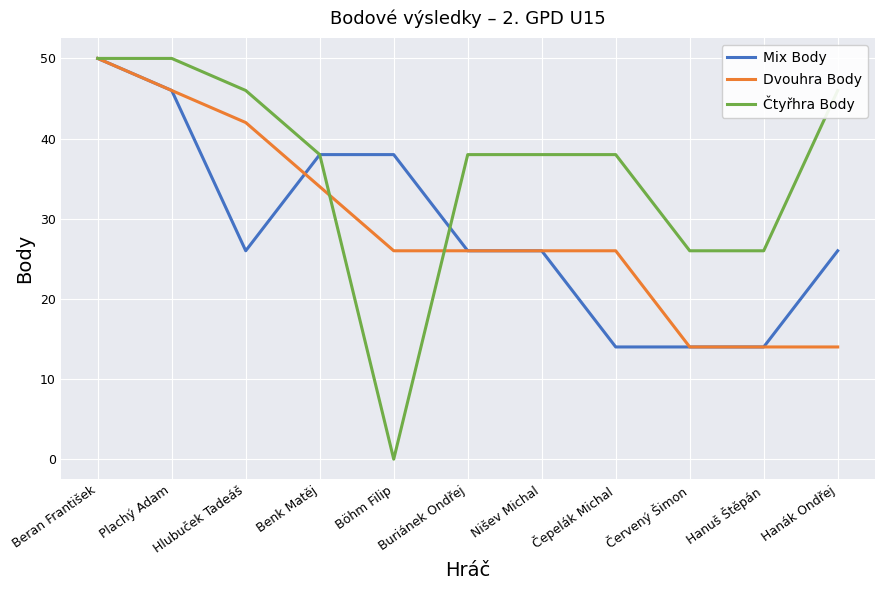

Which series has the widest spread of values?

Čtyřhra Body